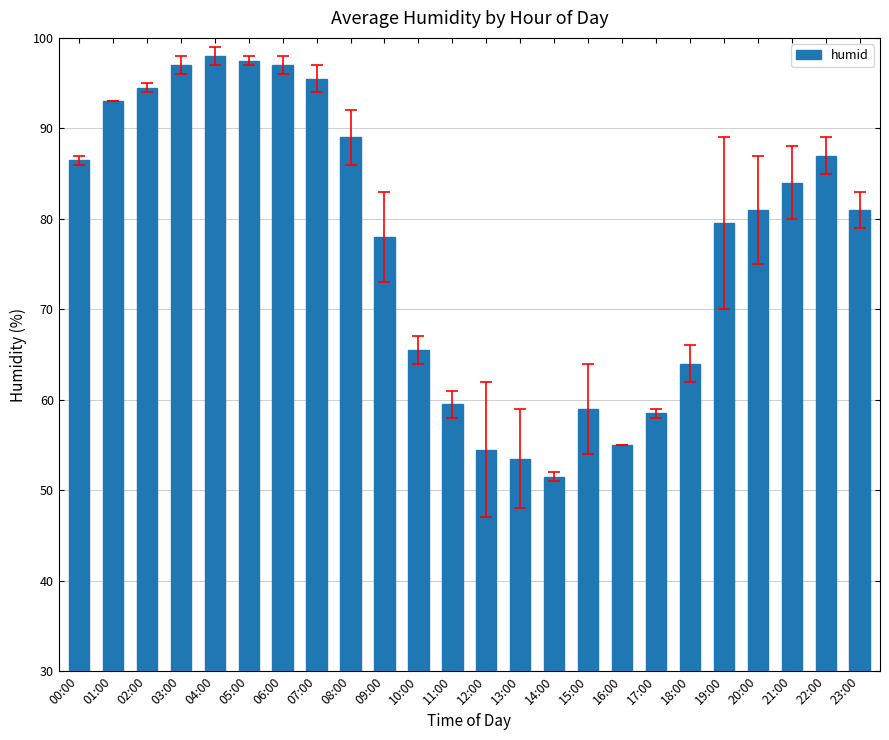

What is the sum of all values?

1859.5